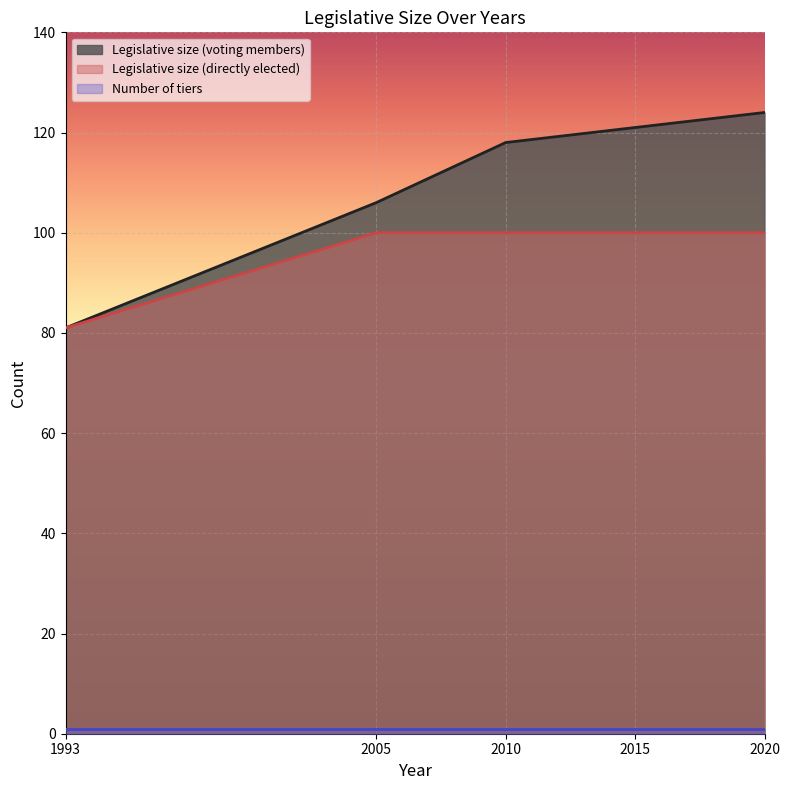

Where is Legislative size (voting members) nearest to the value 102?

2005